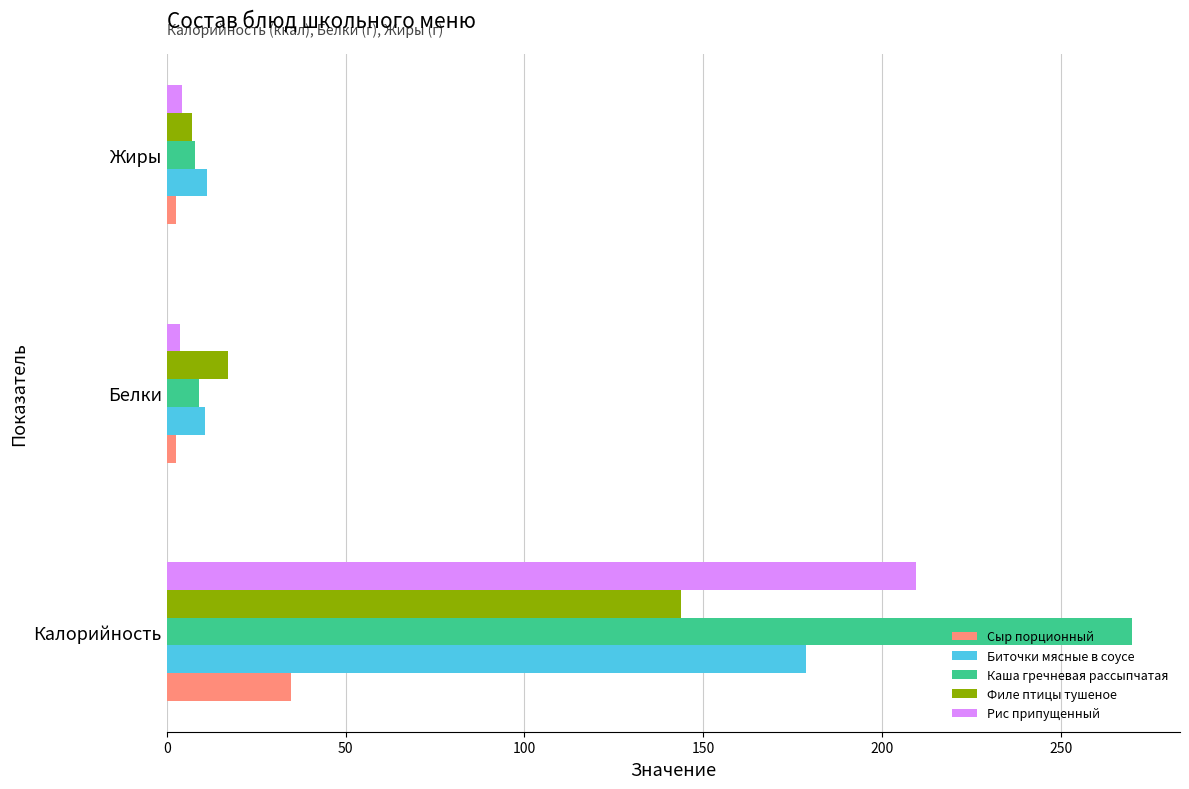

Is it true that Филе птицы тушеное equals 7.2 at Жиры?

True